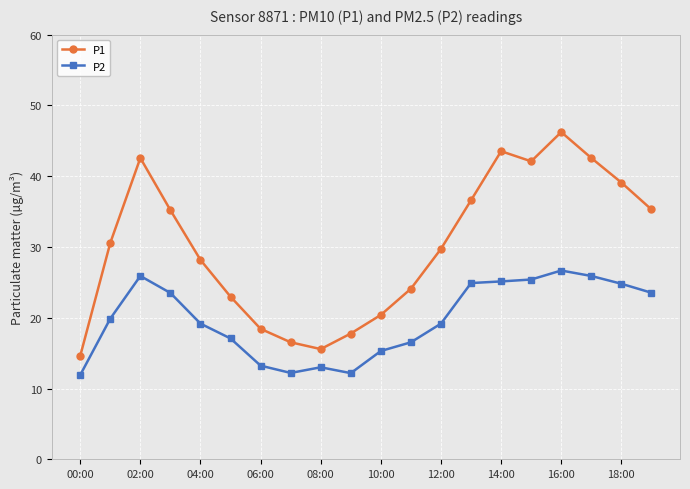

What is the value of the P2 point at the 15th from the left?

25.1